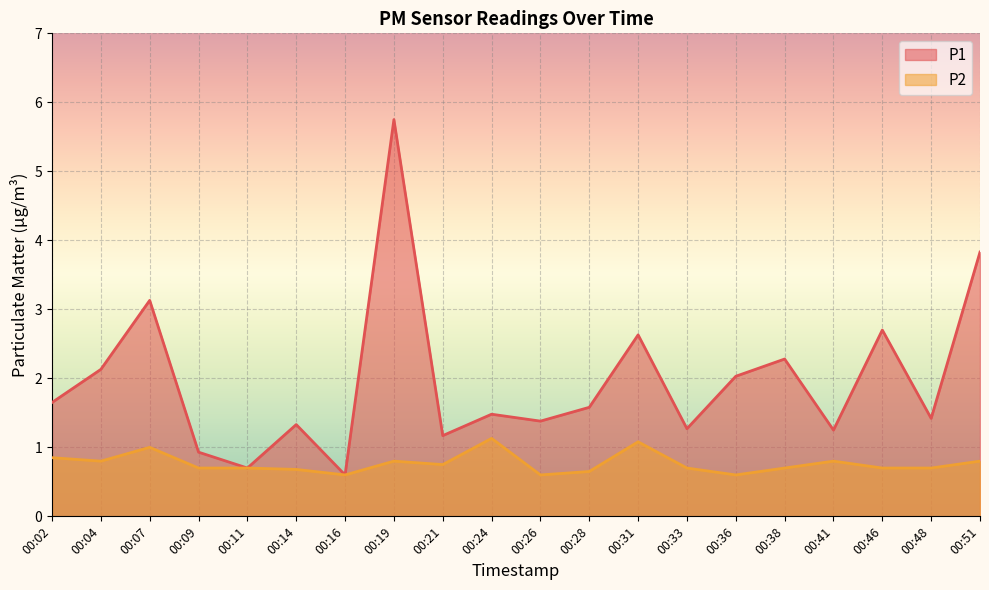

Where is the first local maximum for P1?

00:07